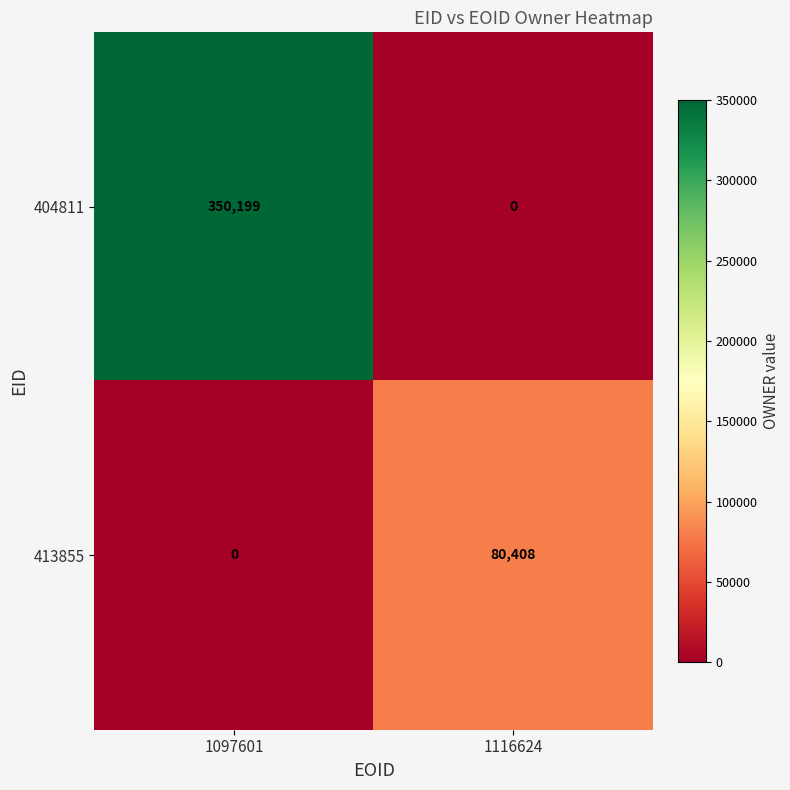

What is the sum of all 413855 values?

80408